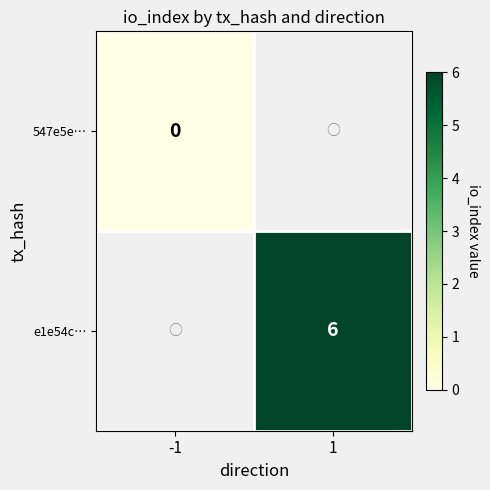

The e1e54c… series shows 6 at 1. True or false?

True